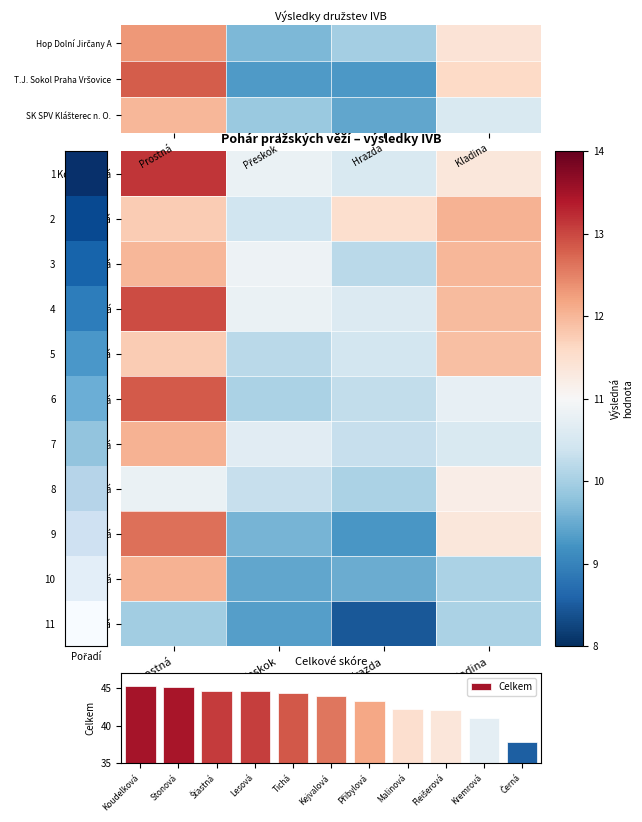

The Celkem series shows 45.2 at Stonová. True or false?

True